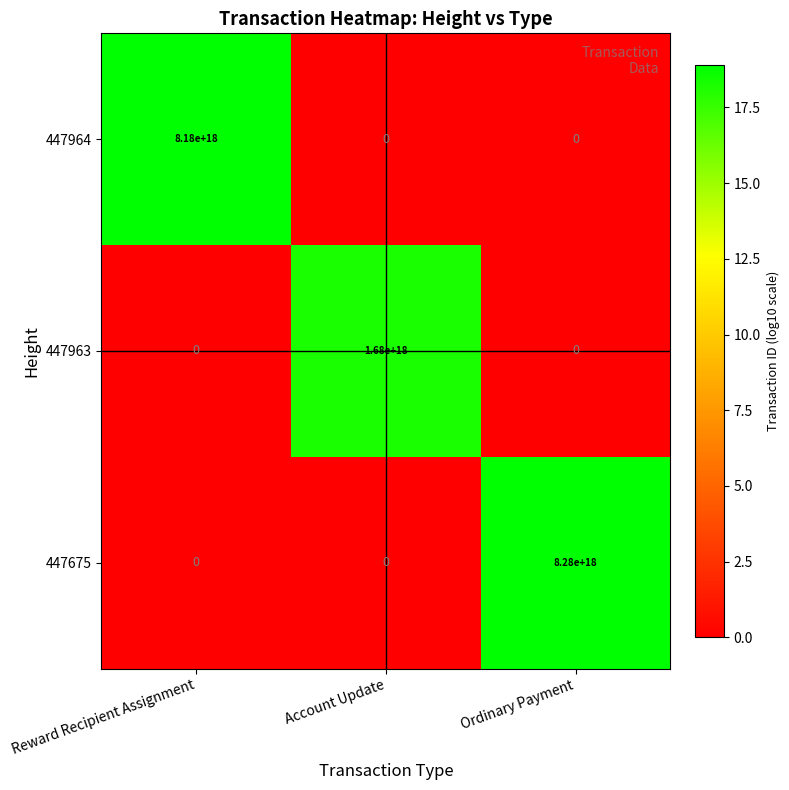

Is it true that 447964 equals 8180000000000000000 at Reward Recipient Assignment?

True